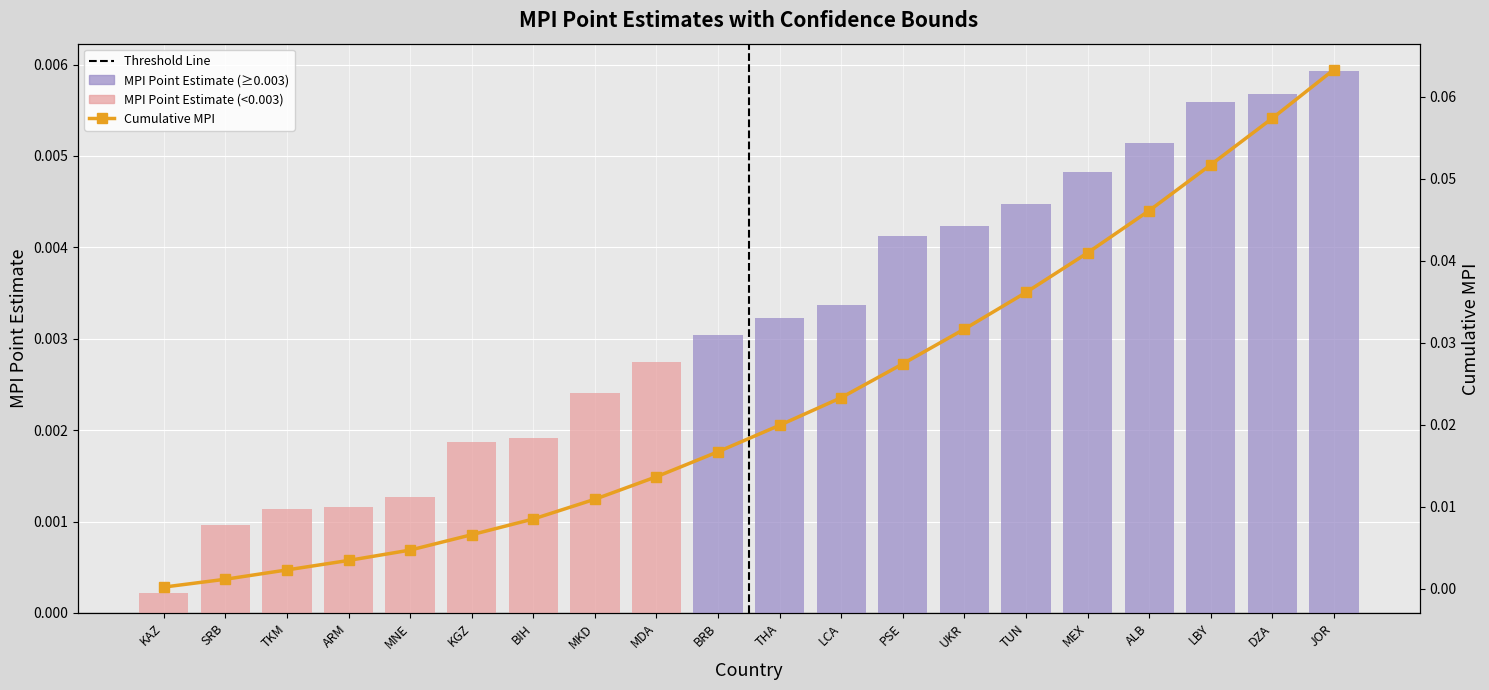

Rank the series by their maximum value, from highest to lowest.

Cumulative MPI, MPI Point Estimate